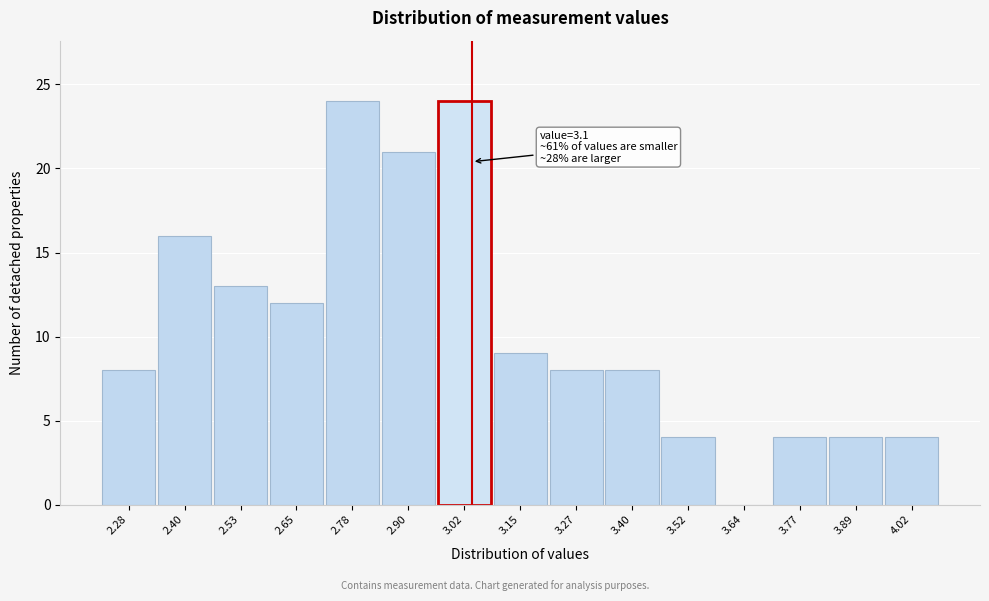

Reading left to right, what are all the values shown in this chart?

2.28=8	2.40=16	2.53=13	2.65=12	2.78=24	2.90=21	3.02=24	3.15=9	3.27=8	3.40=8	3.52=4	3.64=0	3.77=4	3.89=4	4.02=4